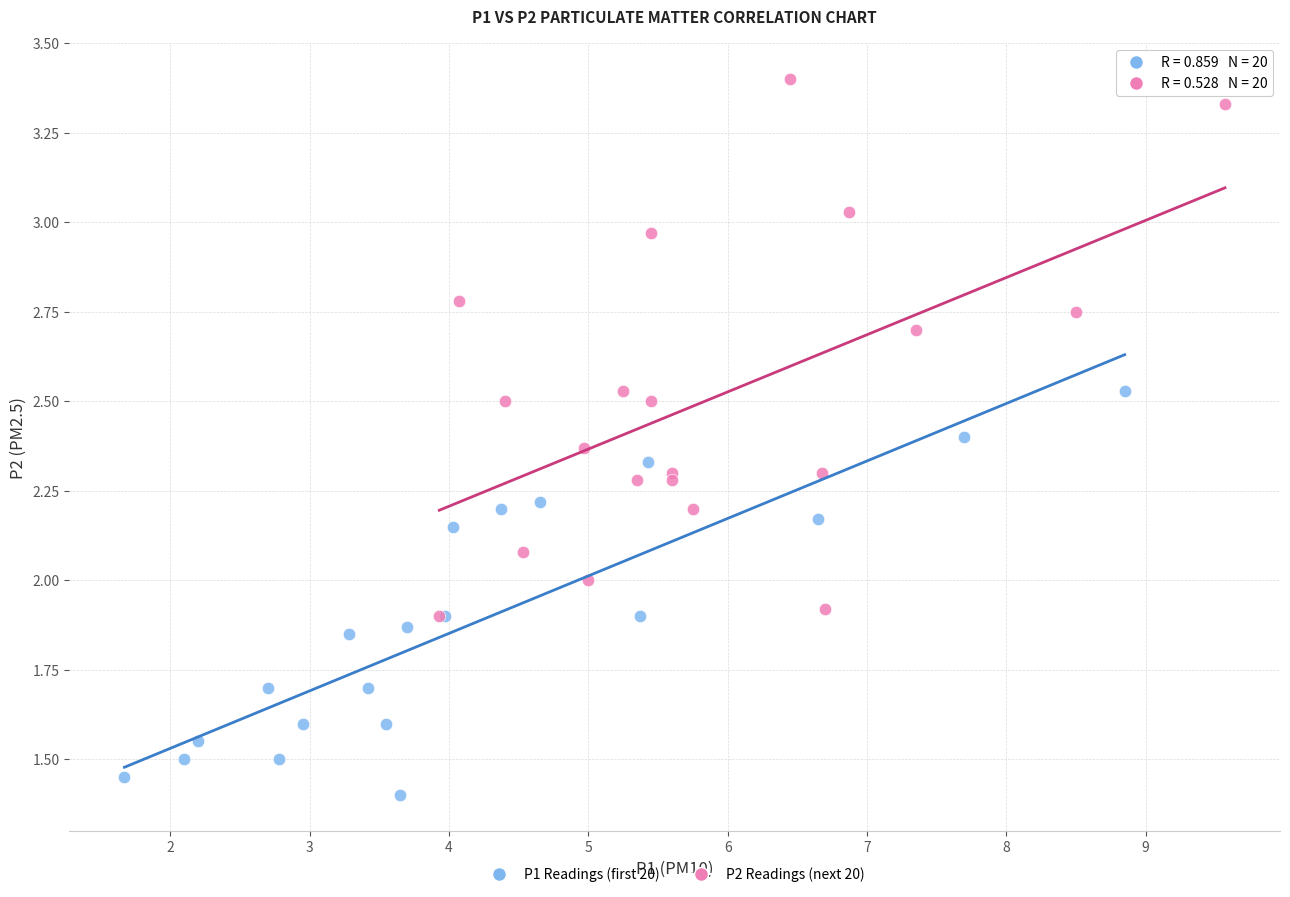

Which series has the widest spread of Y values?

P2 Readings (next 20)